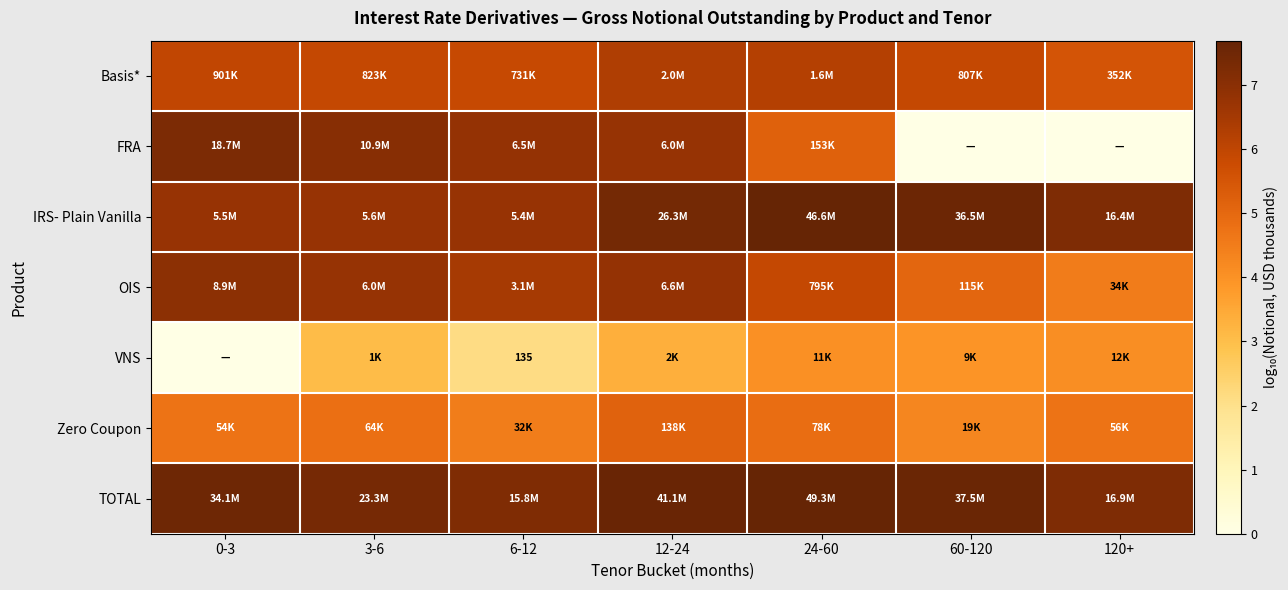

Is the value of FRA at 0-3 greater than the value of IRS- Plain Vanilla at 3-6?

Yes